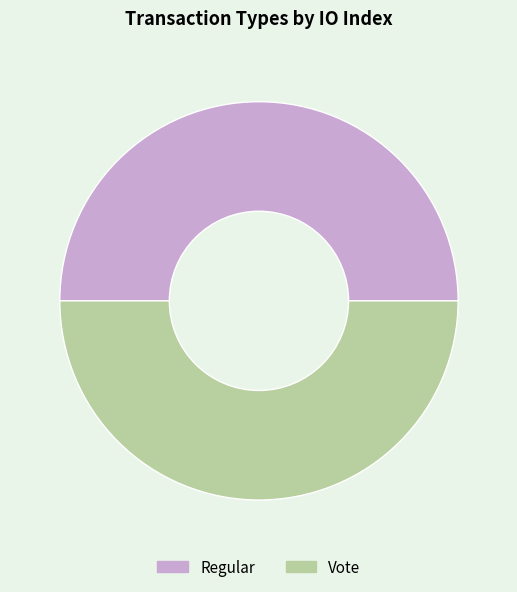

Is it true that Vote is 50% of the pie?

True